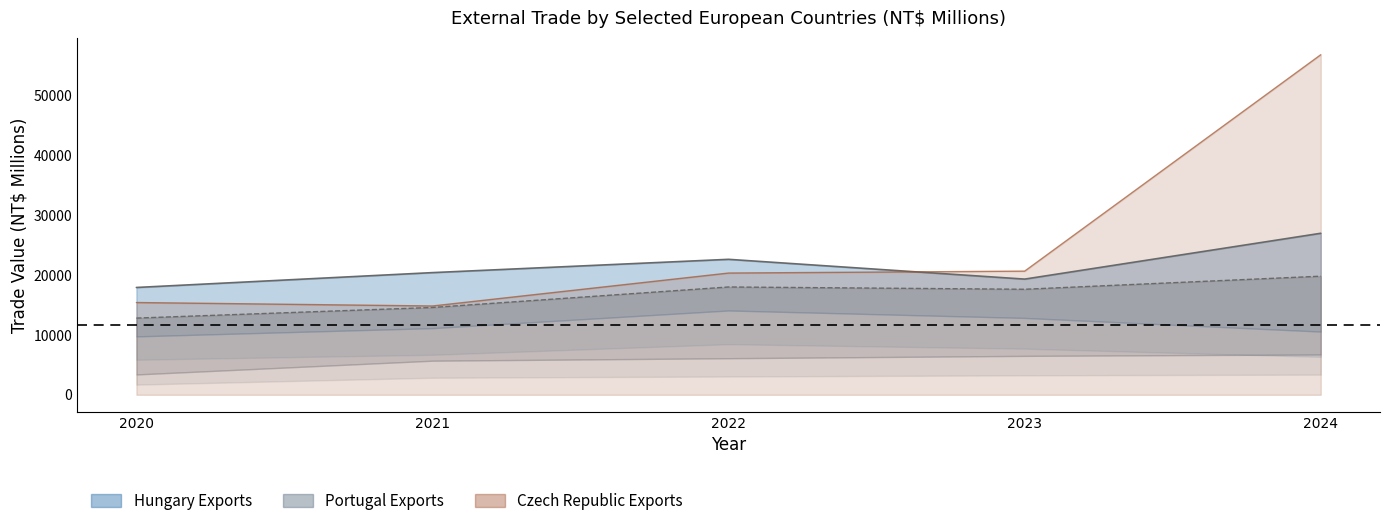

Rank the series by their average value, from highest to lowest.

Czech Republic Exports, Hungary Exports, Portugal Exports